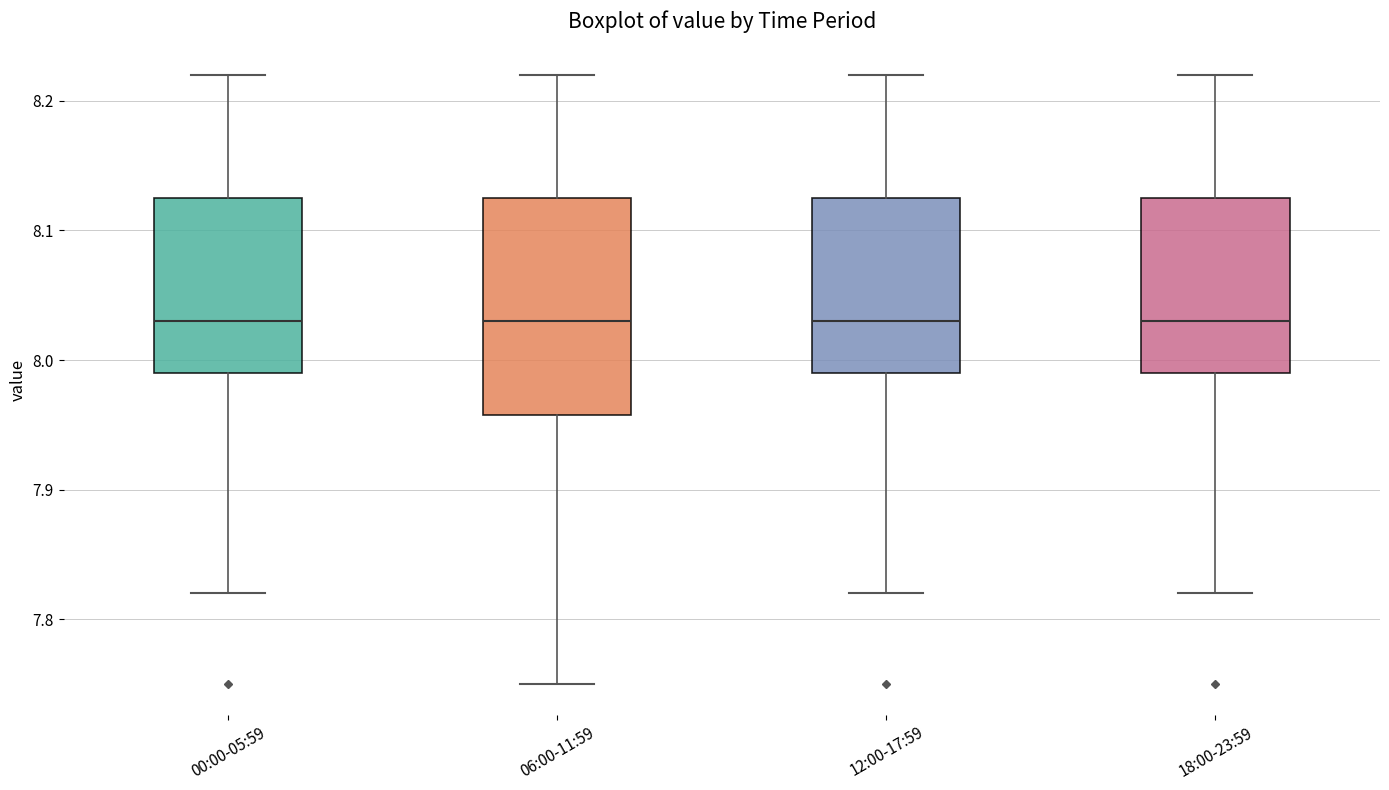

Reading left to right, read every box against the y-axis: the position of its median line, the range the box covers, and the ends of its whiskers. The values are not printed on the chart, so give them approximately, as read against the axis.

00:00-05:59: median 8.03, box 7.99 to 8.13, whiskers 7.82 to 8.22
06:00-11:59: median 8.03, box 7.96 to 8.13, whiskers 7.75 to 8.22
12:00-17:59: median 8.03, box 7.99 to 8.13, whiskers 7.82 to 8.22
18:00-23:59: median 8.03, box 7.99 to 8.13, whiskers 7.82 to 8.22